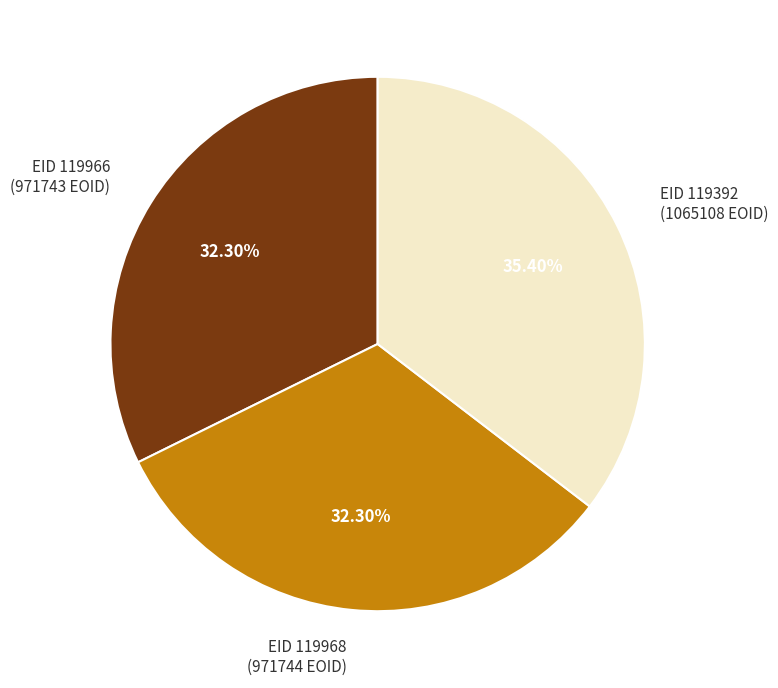

Approximately how many times larger is the value at EID 119392 (1065108 EOID) compared to EID 119968 (971744 EOID)?

1.1